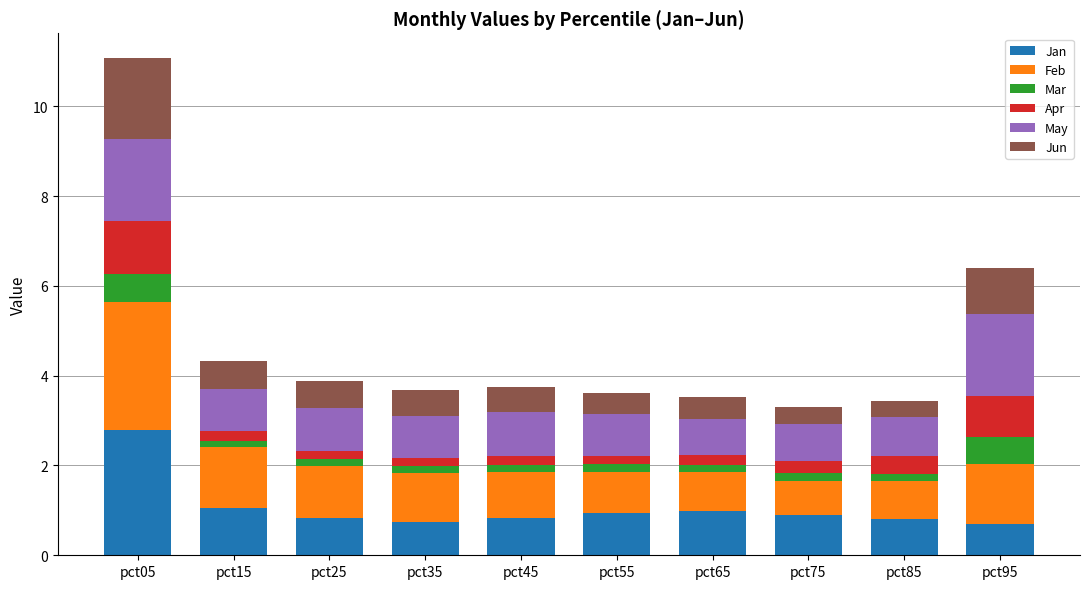

Is it true that Jan equals 2.8 at pct05?

True